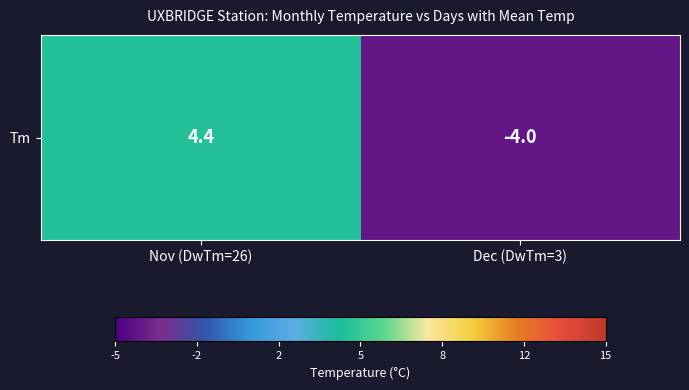

Rank the categories by value from highest to lowest.

Nov (DwTm=26), Dec (DwTm=3)